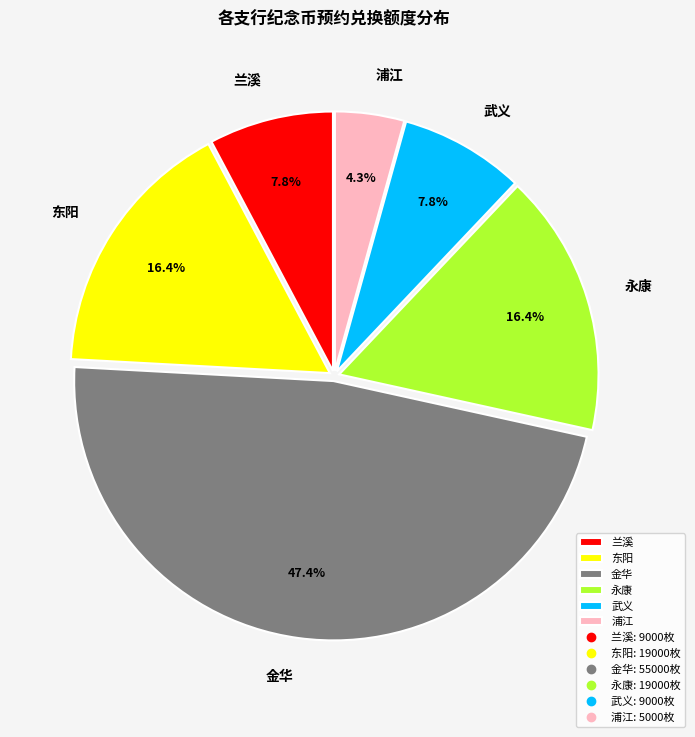

What is the smallest slice in the pie chart?

浦江